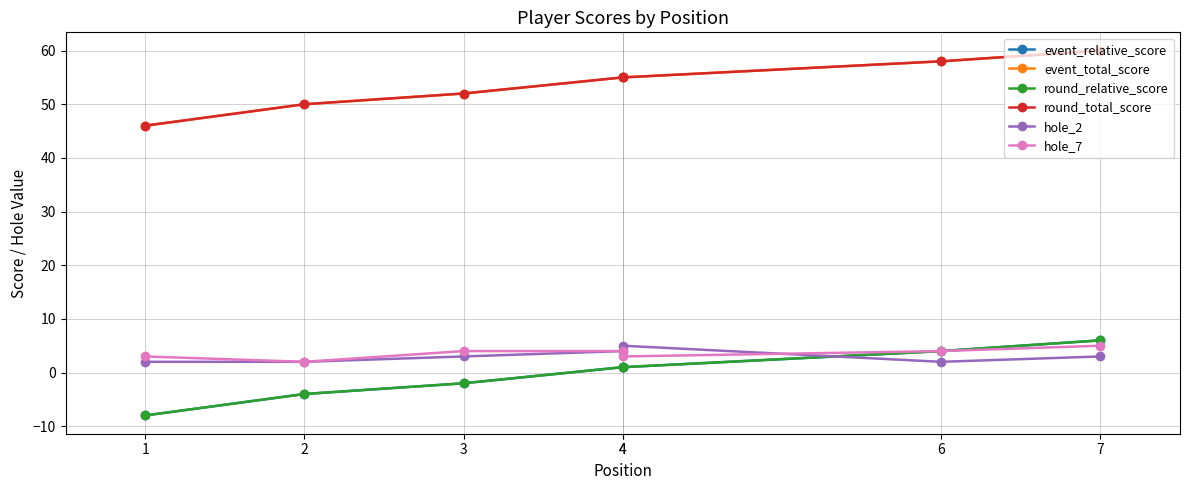

True or false: round_total_score has more than 0 points higher than both neighbors.

False